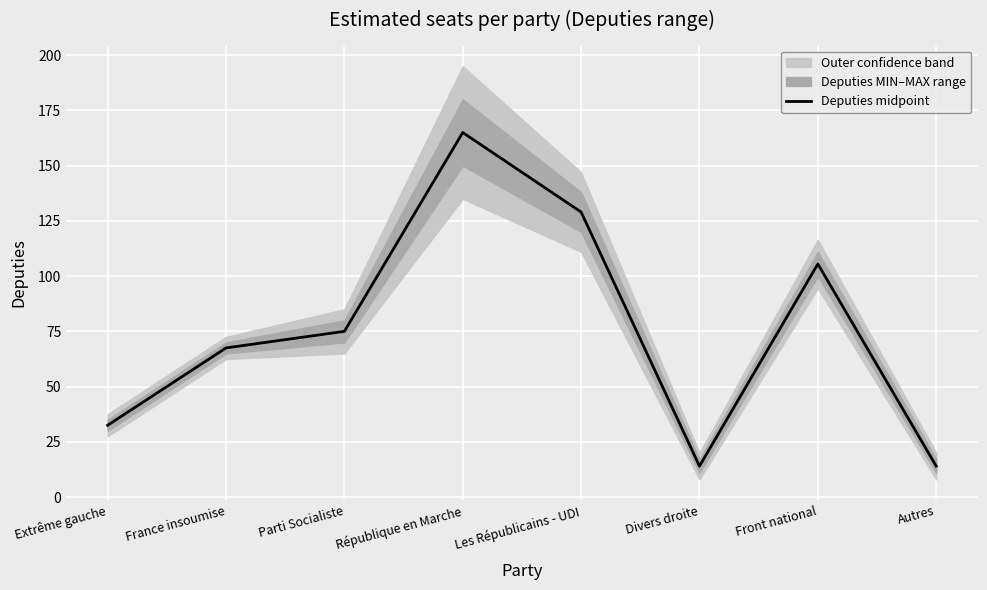

List the labels in order of value, smallest first.

Divers droite, Autres, Extrême gauche, France insoumise, Parti Socialiste, Front national, Les Républicains - UDI, République en Marche